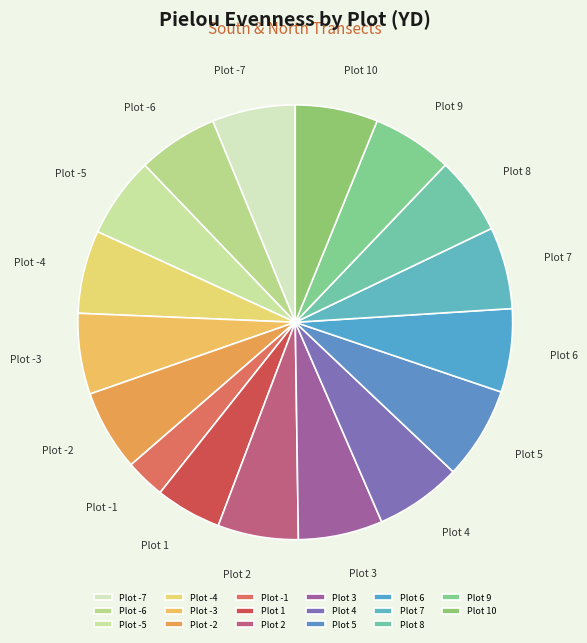

How many slices are in this pie chart?

17